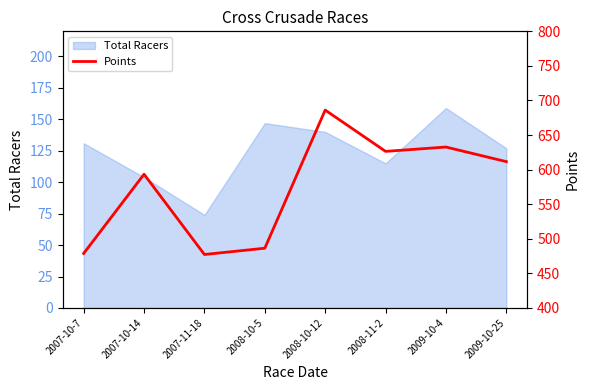

At which label does Total Racers reach its minimum?

2007-11-18